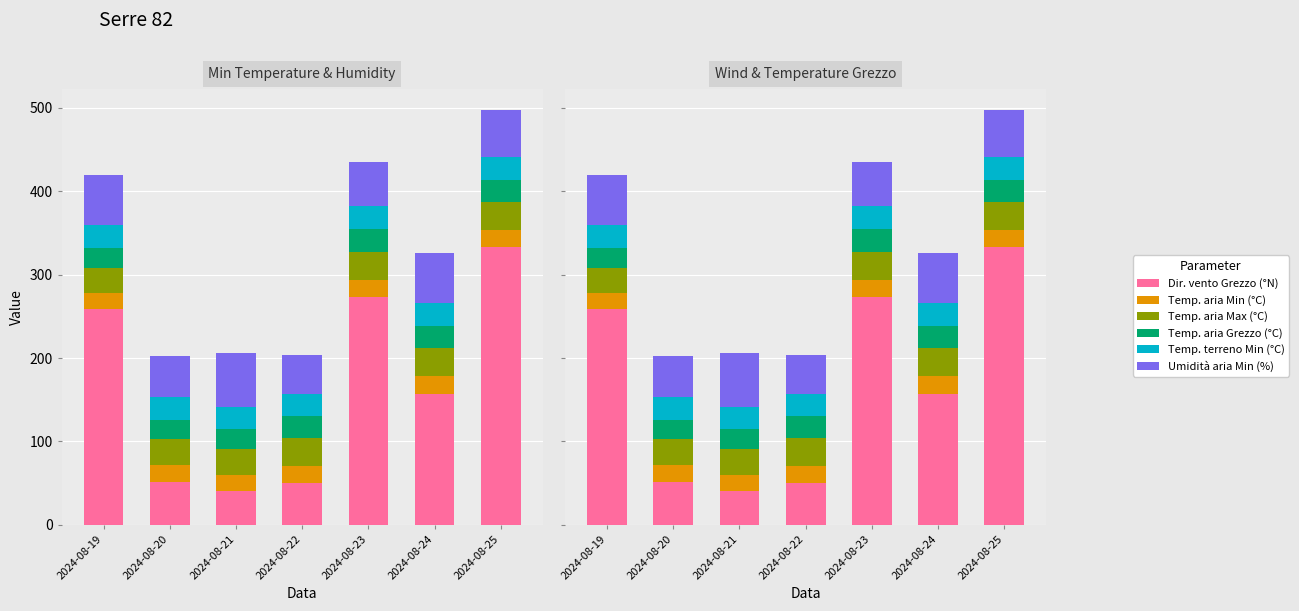

How many values in the Temp. aria Max (°C) series are below 32?

3